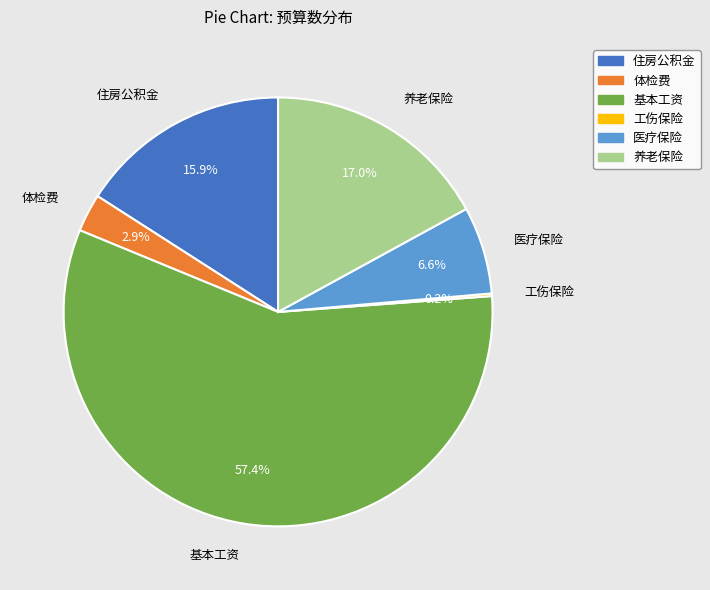

The 养老保险 slice represents 17% of the pie. True or false?

True